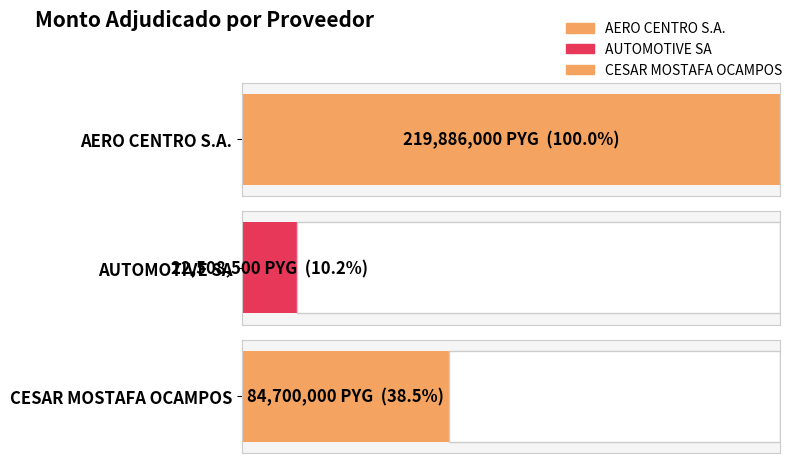

What is the approximate value at CESAR MOSTAFA OCAMPOS?

84700000